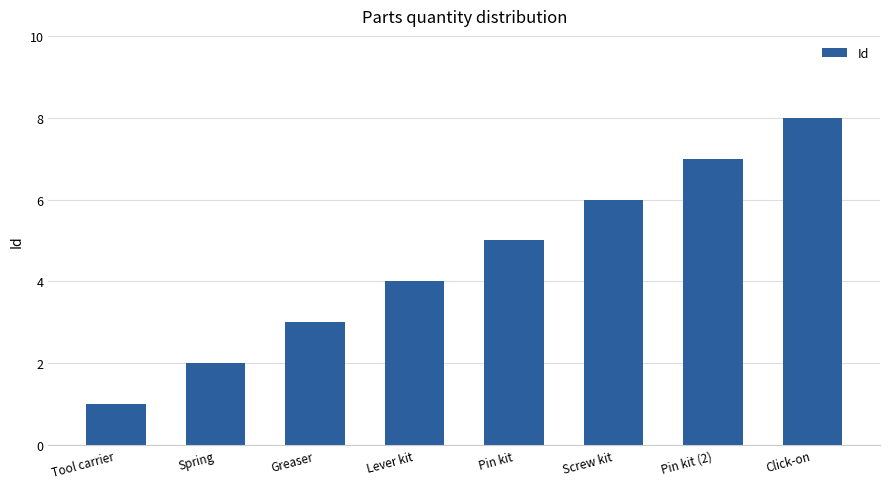

List the labels in order of value, largest first.

Click-on, Pin kit (2), Screw kit, Pin kit, Lever kit, Greaser, Spring, Tool carrier